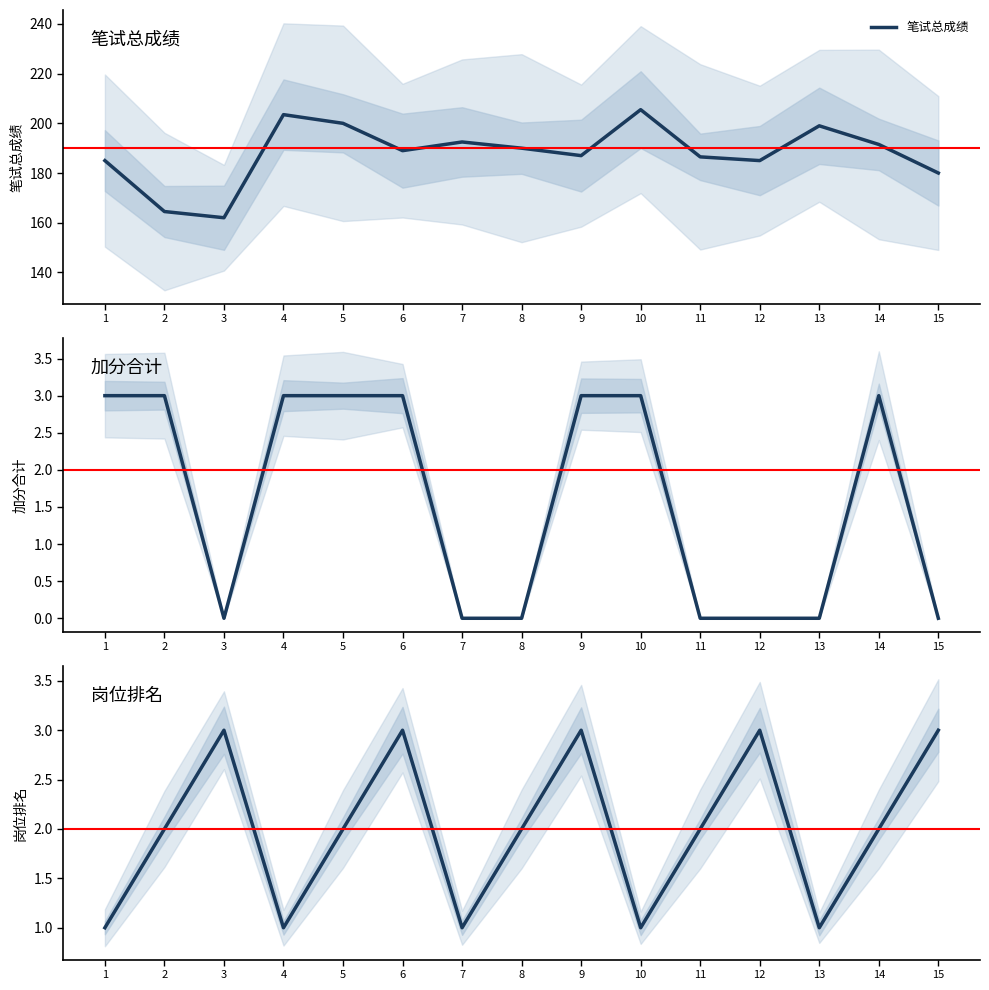

The 笔试总成绩 series shows 124.5 at 12. True or false?

False